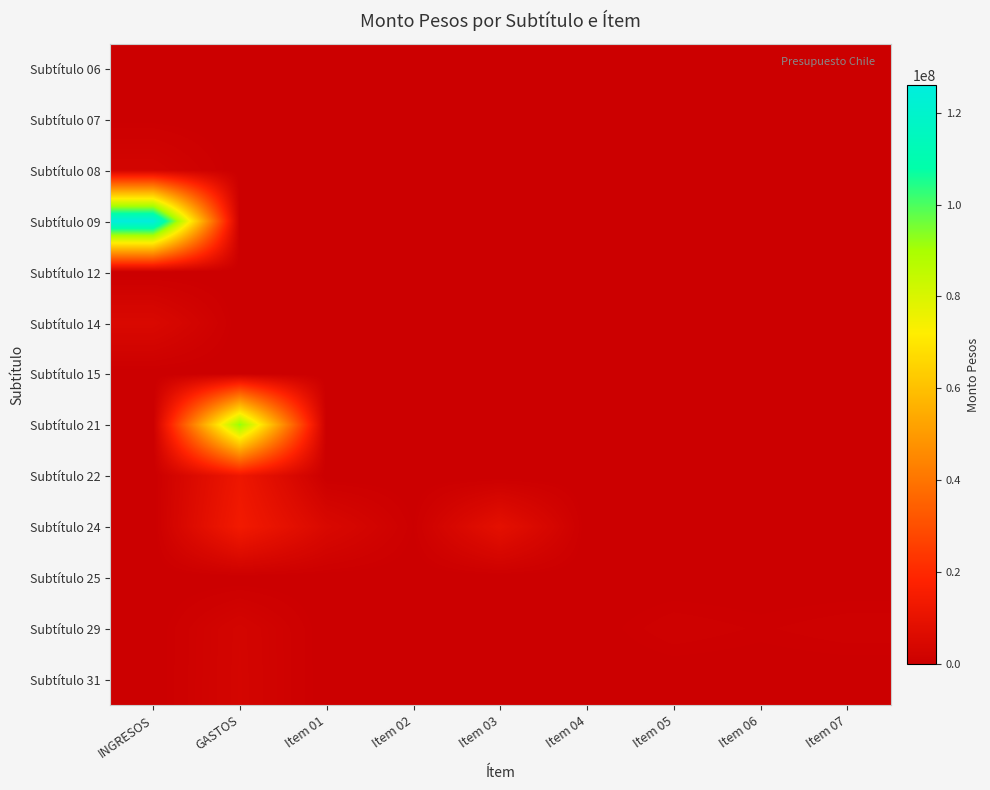

Which series changed the most between GASTOS and Item 01?

Subtítulo 21